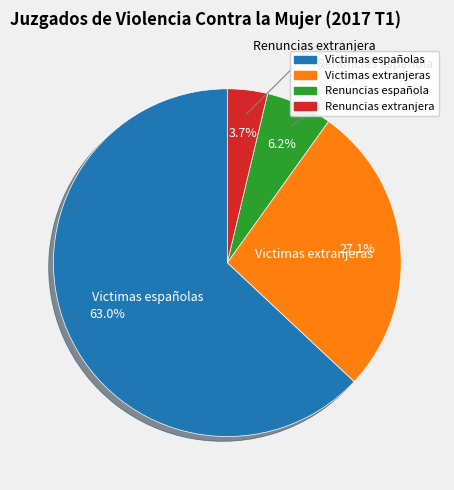

To the nearest percent, what is the combined percentage of Victimas españolas and Renuncias extranjera?

67%